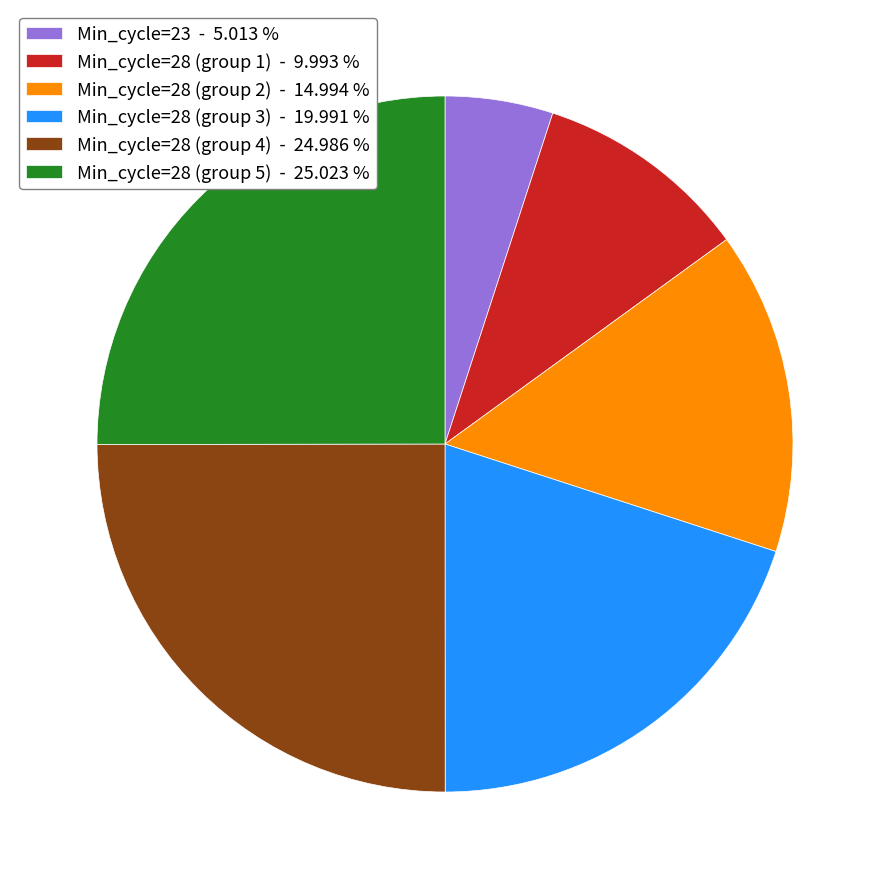

Do Min_cycle=28 (group 5) - 25.023 % and Min_cycle=28 (group 3) - 19.991 % together represent more than half of the pie?

No